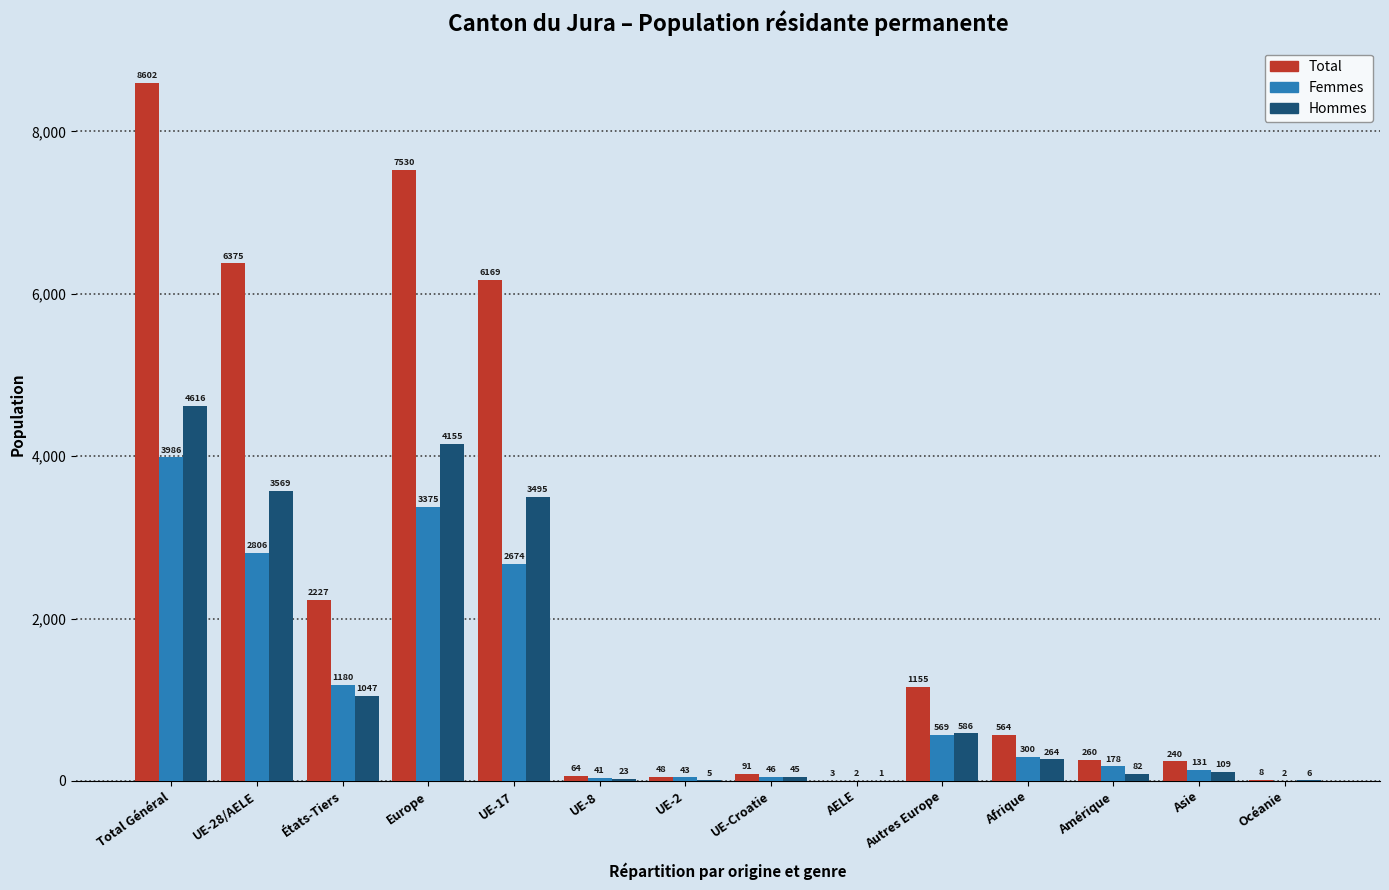

Reading left to right, transcribe all the data shown in this chart.

Total: Total Général=8602	UE-28/AELE=6375	États-Tiers=2227	Europe=7530	UE-17=6169	UE-8=64	UE-2=48	UE-Croatie=91	AELE=3	Autres Europe=1155	Afrique=564	Amérique=260	Asie=240	Océanie=8
Femmes: Total Général=3986	UE-28/AELE=2806	États-Tiers=1180	Europe=3375	UE-17=2674	UE-8=41	UE-2=43	UE-Croatie=46	AELE=2	Autres Europe=569	Afrique=300	Amérique=178	Asie=131	Océanie=2
Hommes: Total Général=4616	UE-28/AELE=3569	États-Tiers=1047	Europe=4155	UE-17=3495	UE-8=23	UE-2=5	UE-Croatie=45	AELE=1	Autres Europe=586	Afrique=264	Amérique=82	Asie=109	Océanie=6